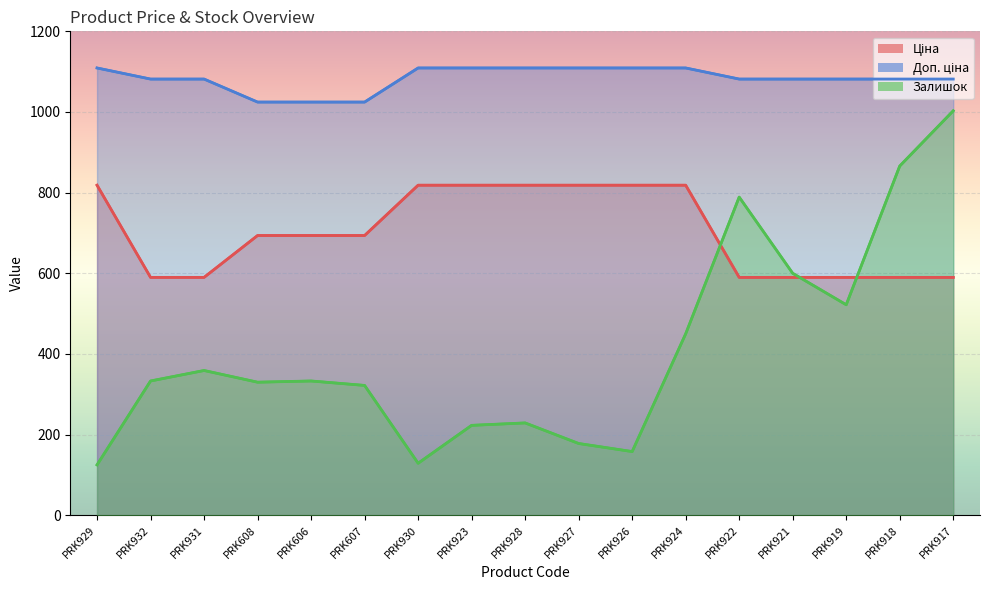

At which label does Ціна first exceed 693?

PRK929